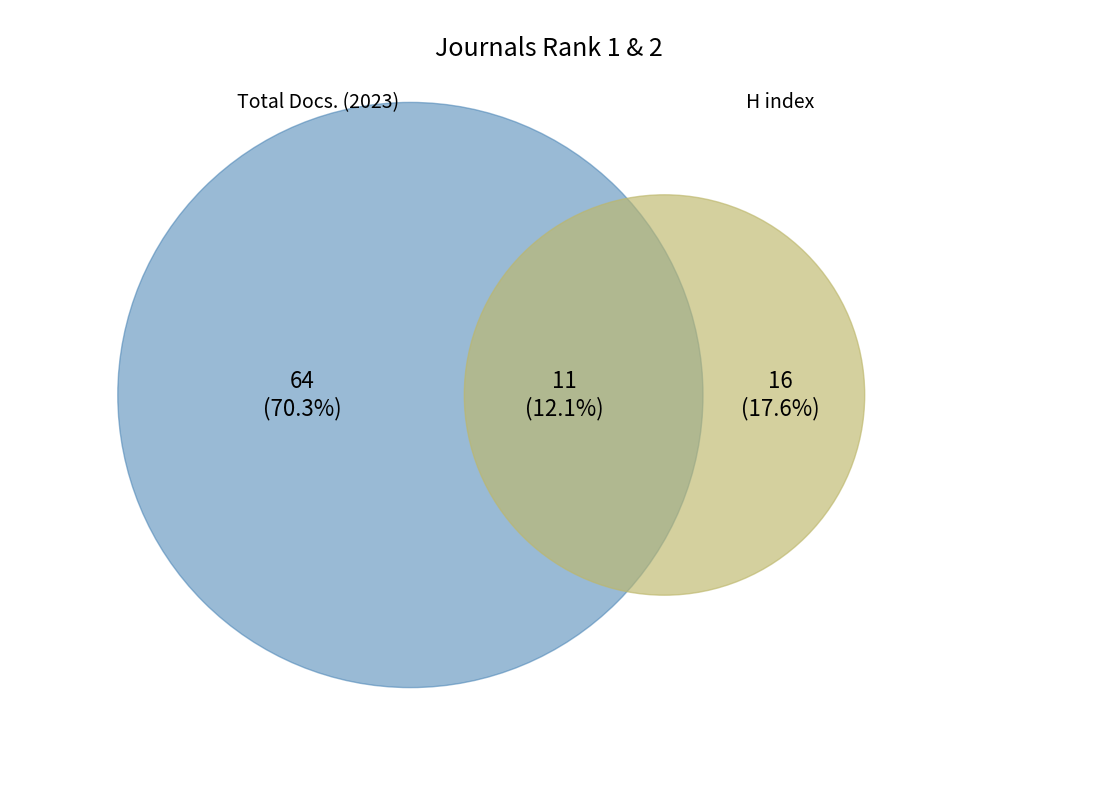

How many segments does this pie chart have?

2